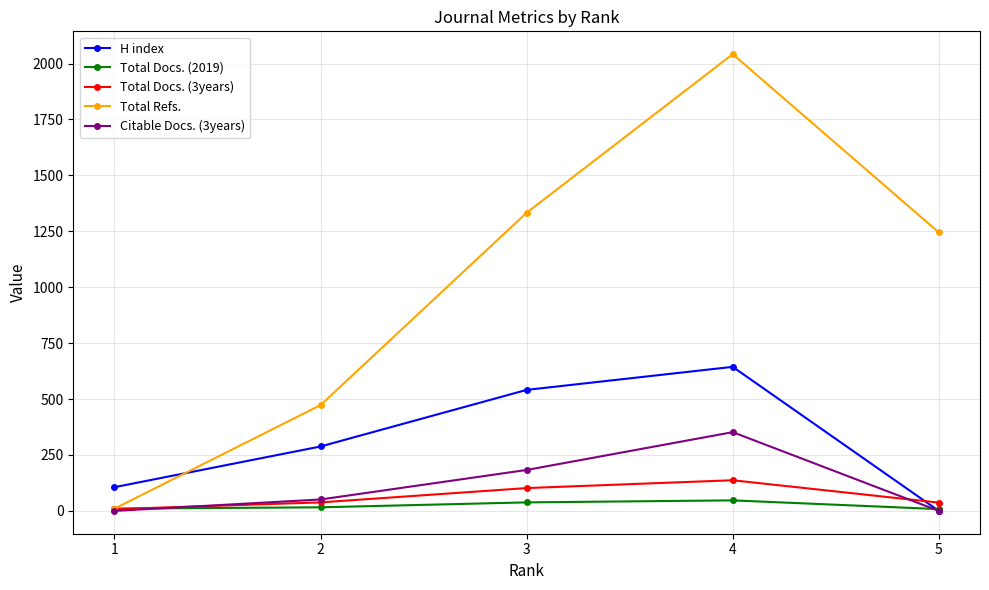

At how many categories does at least one series exceed 623?

3